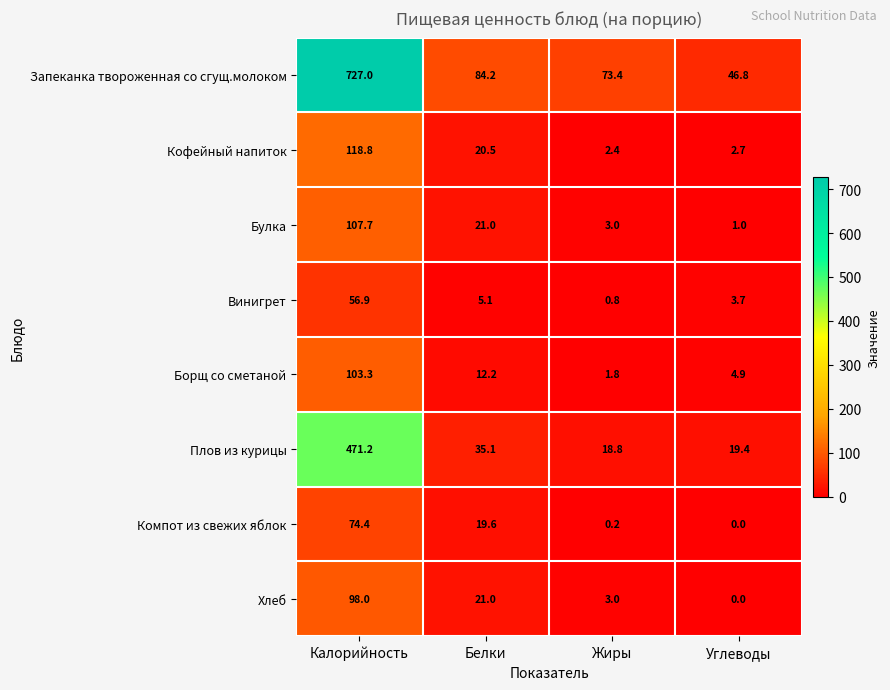

Which category has the highest value in the Кофейный напиток series?

Калорийность